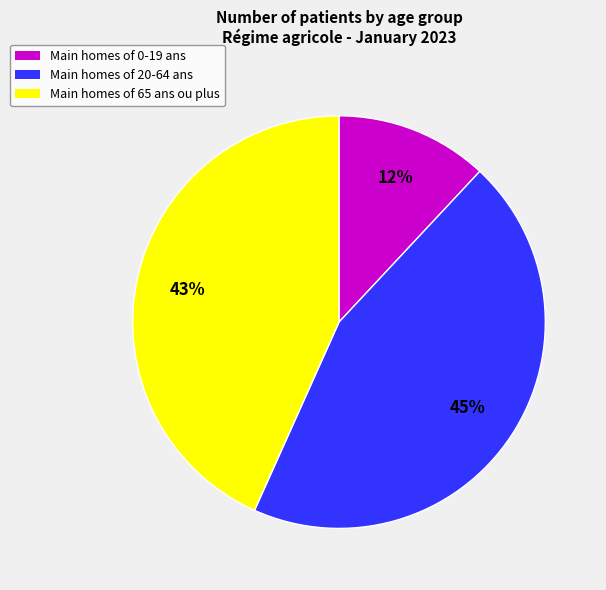

Is there a majority slice in this chart?

No